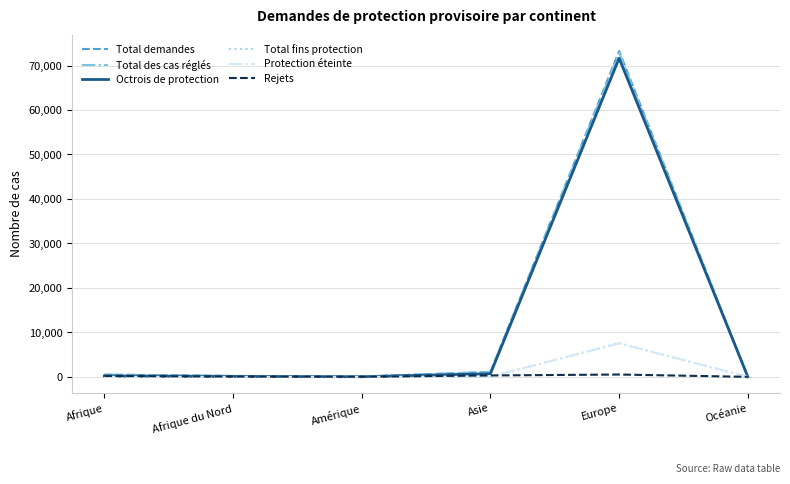

Which series has the largest range (max minus min)?

Total demandes